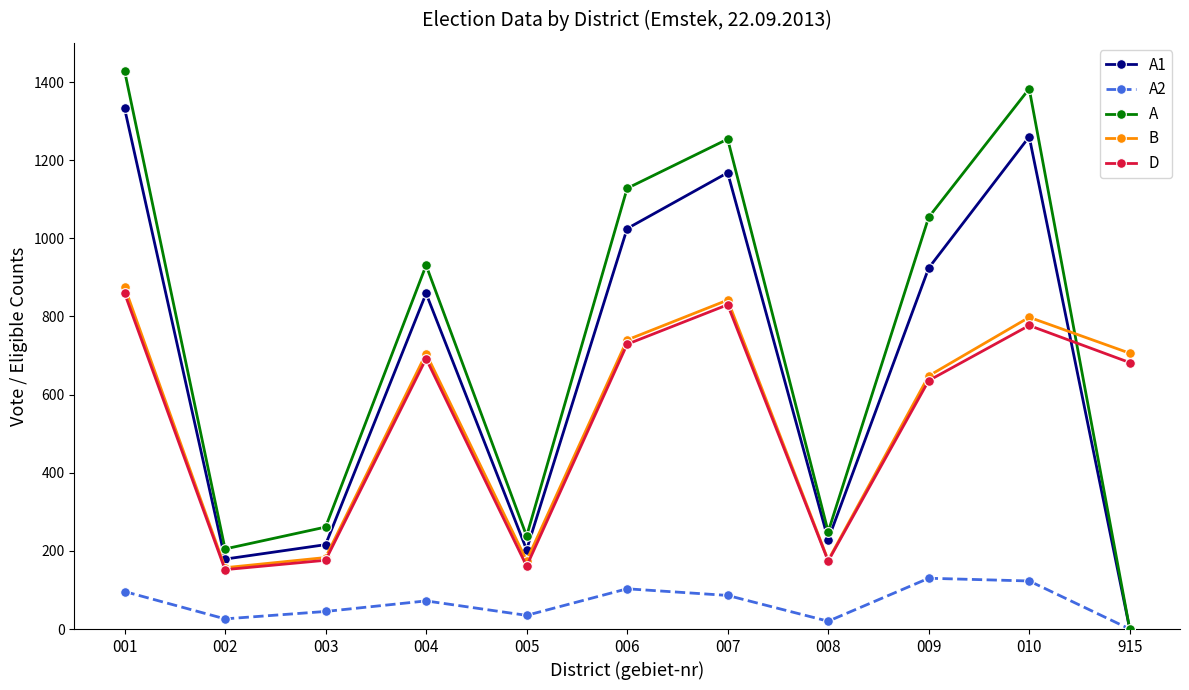

In A, how many points are lower than both neighbors (excluding endpoints)?

3